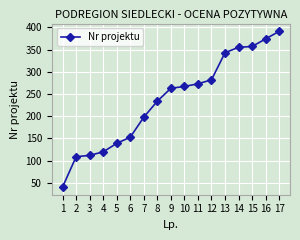

True or false: the data shows 374 at 16.

True